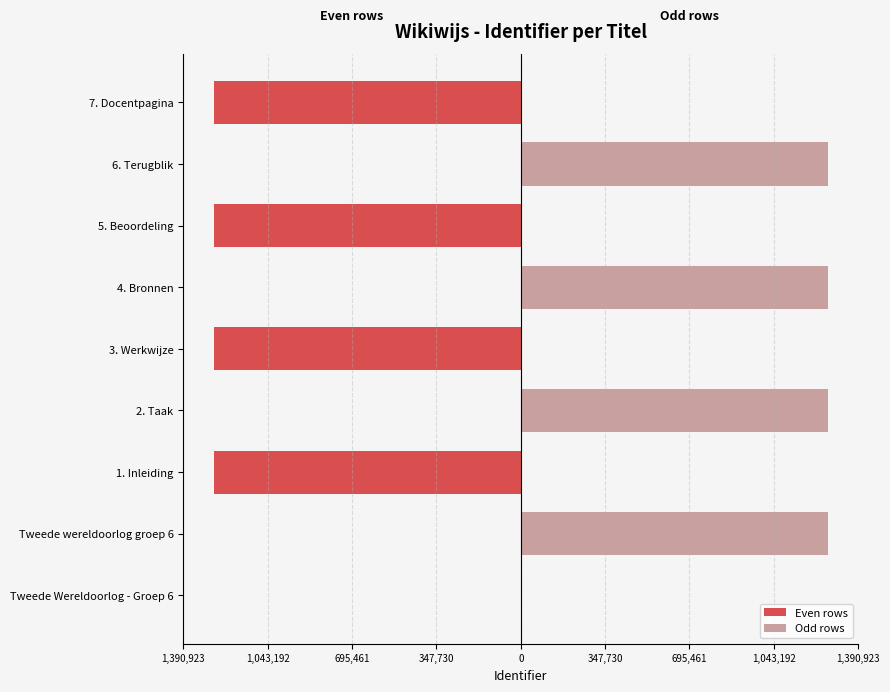

Is it true that Even rows equals -2179475 at 1. Inleiding?

False